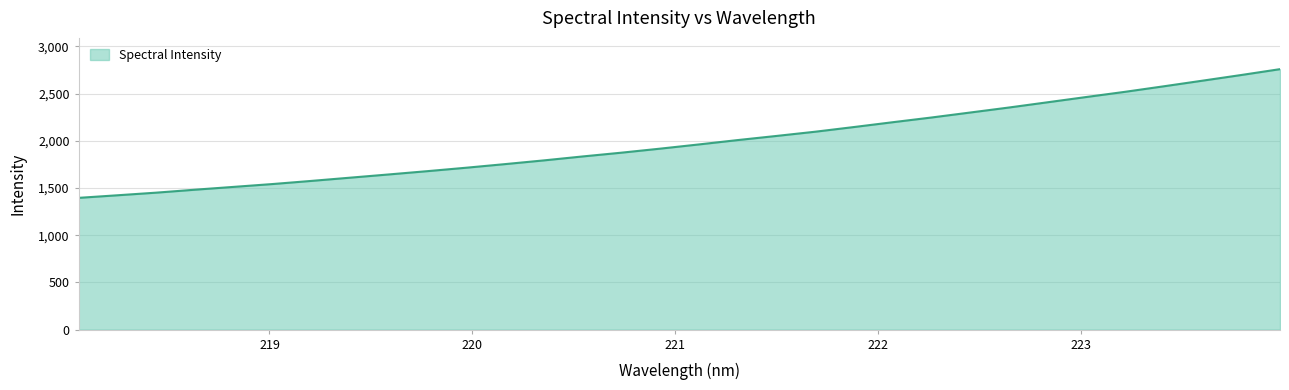

What is the maximum value shown in the chart?

2758.9